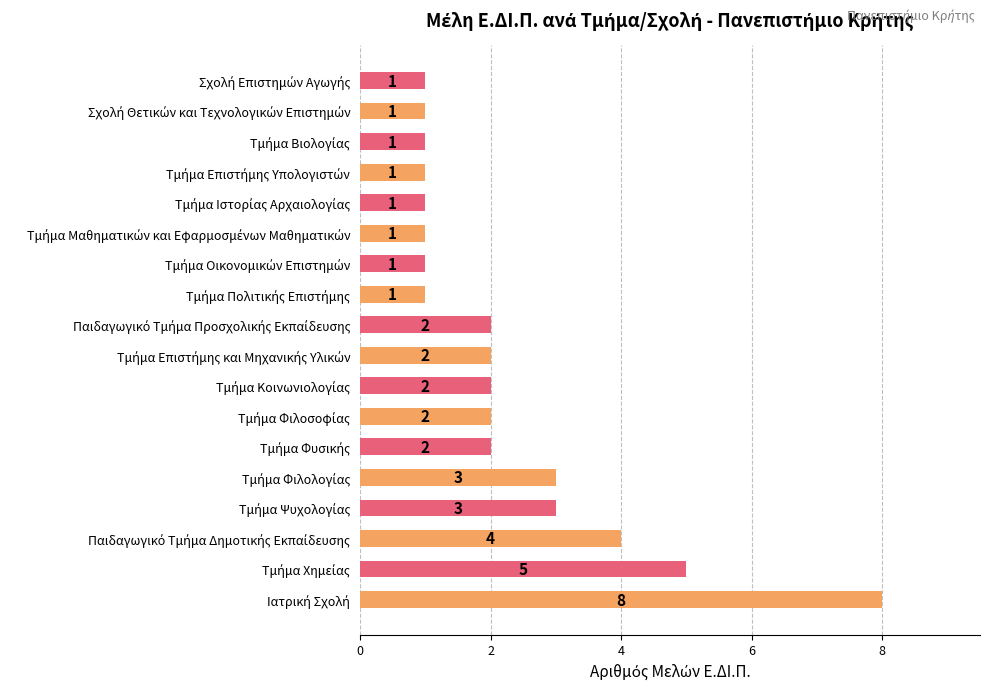

How many values are between 1 and 3?

15